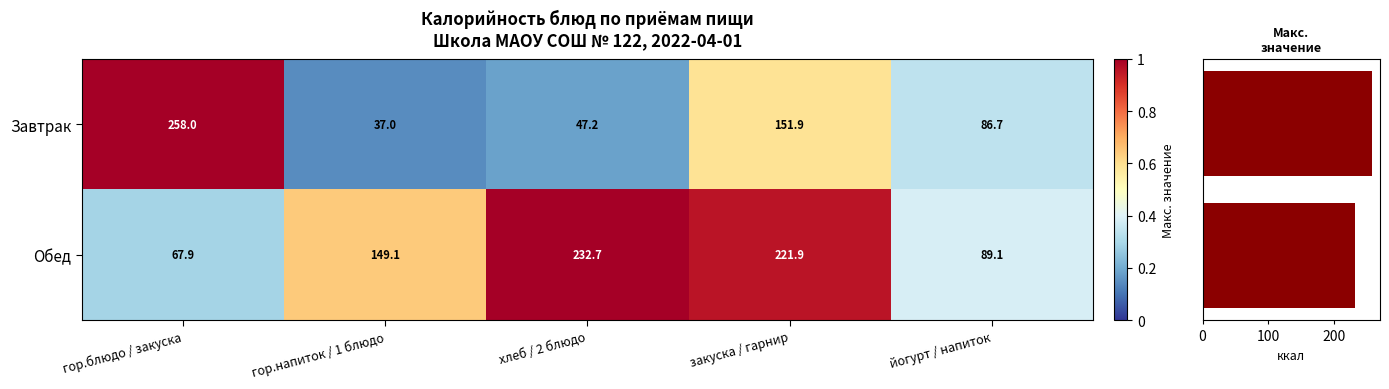

At which category does the chart reach its peak across all series?

гор.блюдо / закуска